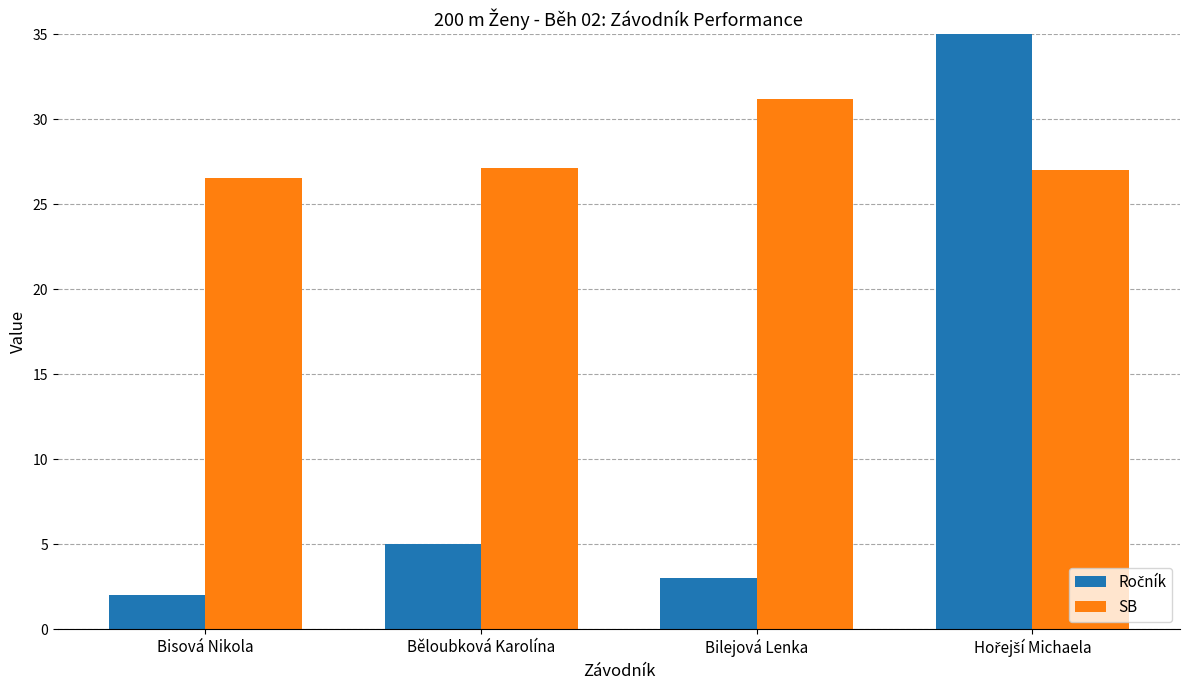

Which series has the largest total across all categories?

SB